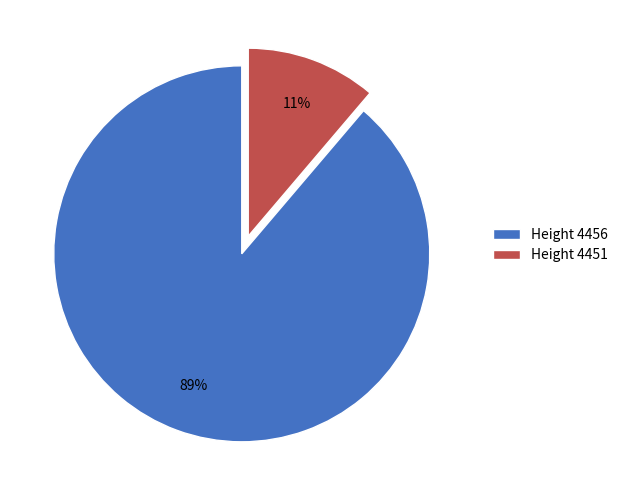

Which category has the biggest portion of the pie?

Height 4456